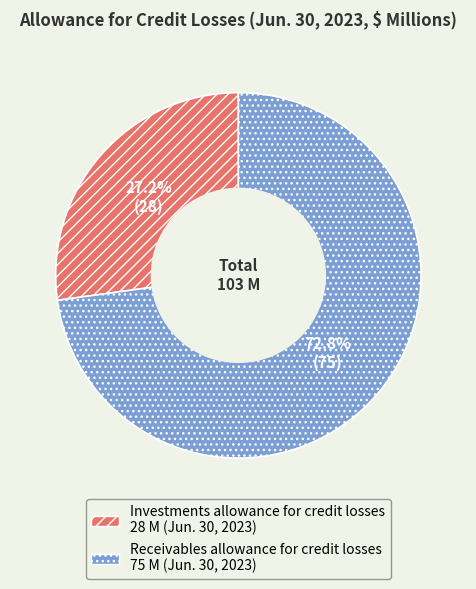

How much of the chart is everything except Receivables allowance for credit losses?

27.2%